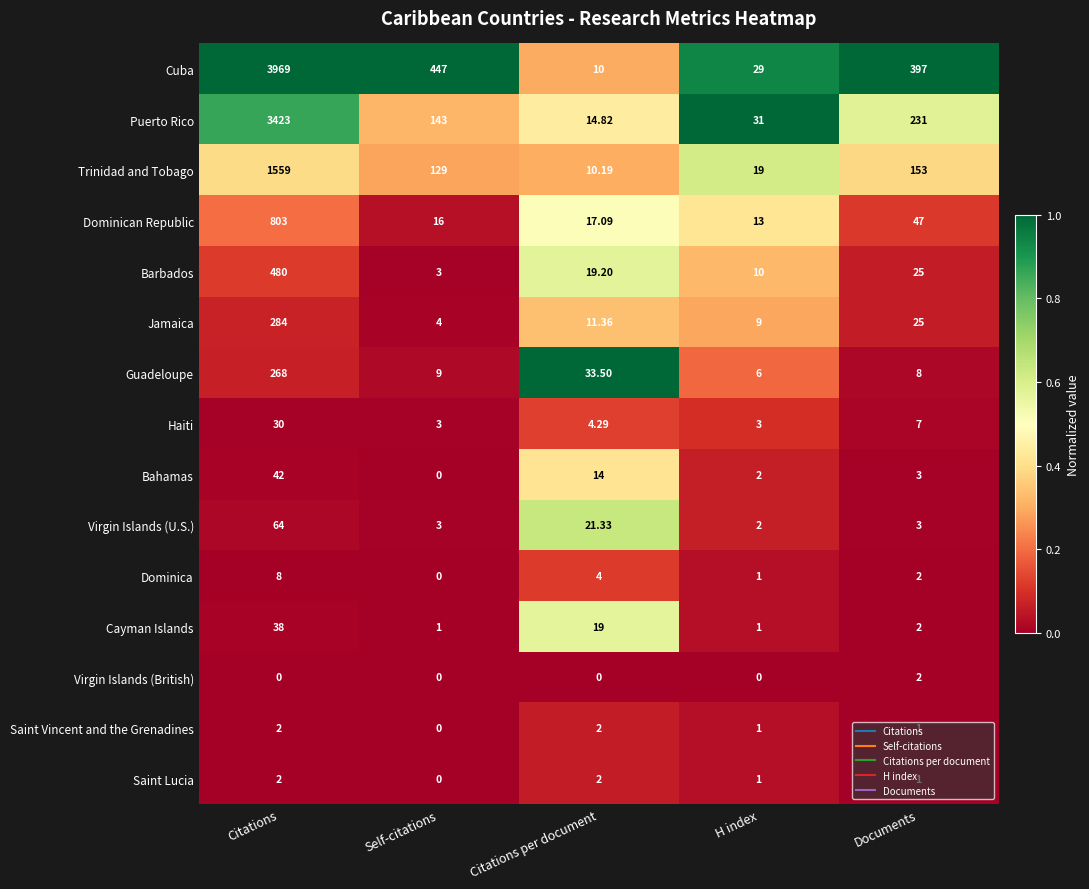

Count the number of categories in the chart.

5